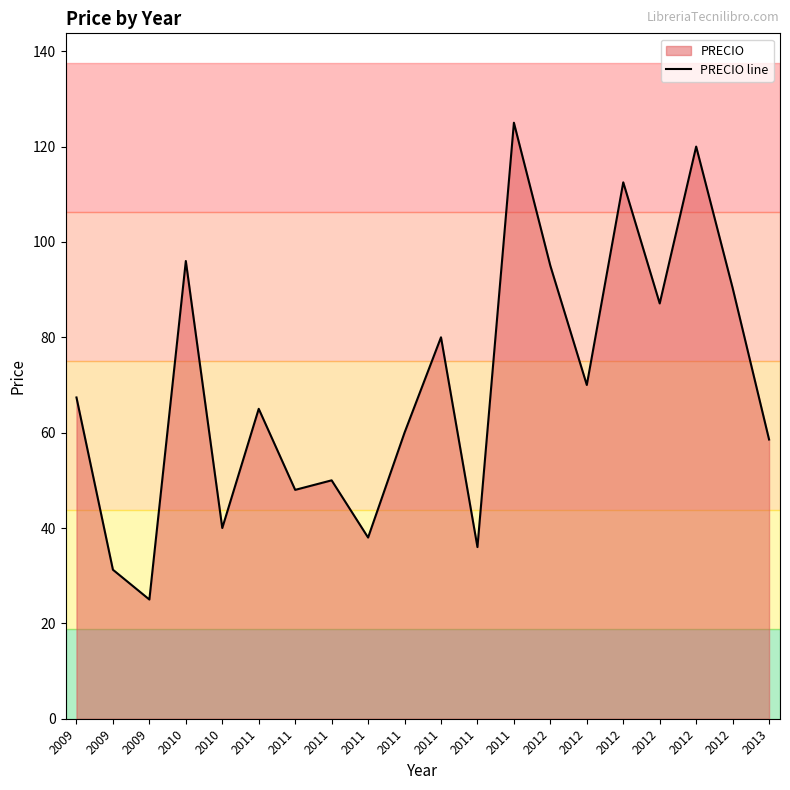

The chart shows a value of 192.7 at 2012. True or false?

False